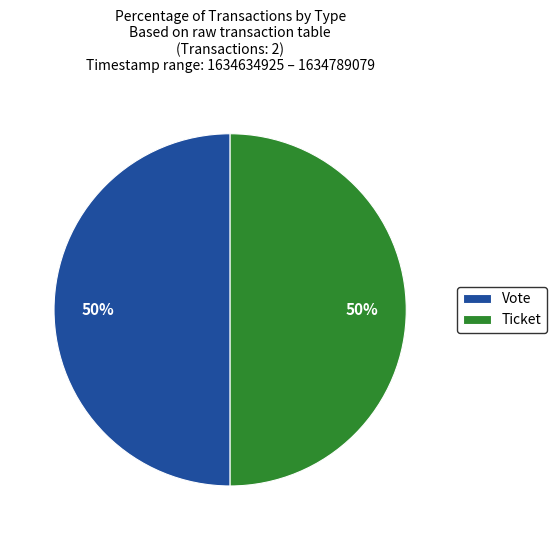

The Vote slice represents 50% of the pie. True or false?

True